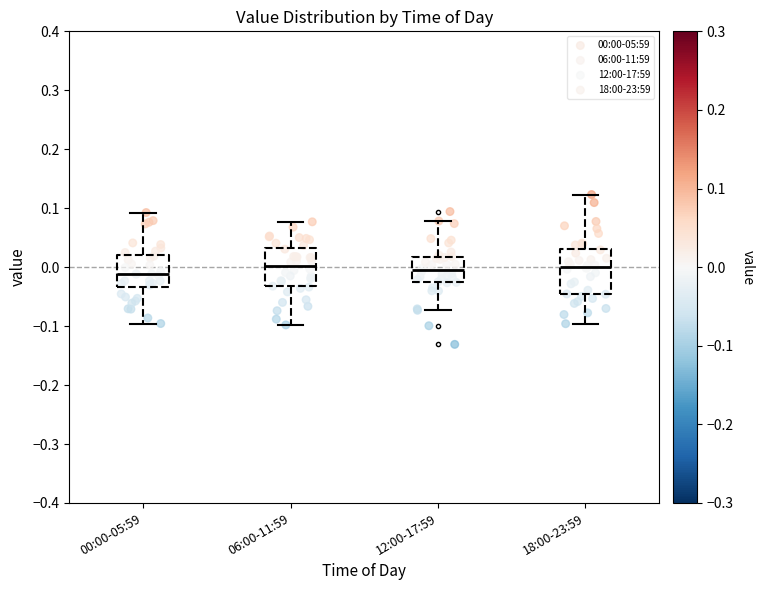

Comparing the boxes themselves (not the whiskers), which one is the tallest?

18:00-23:59